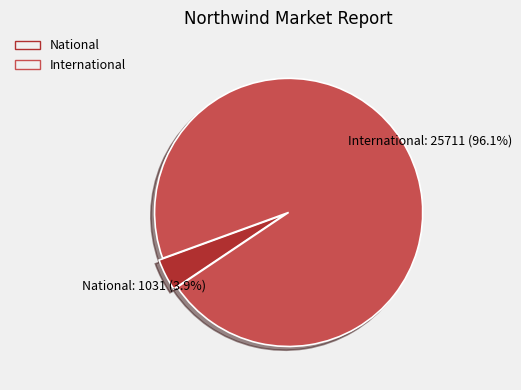

What portion of the pie excludes National?

96.1%